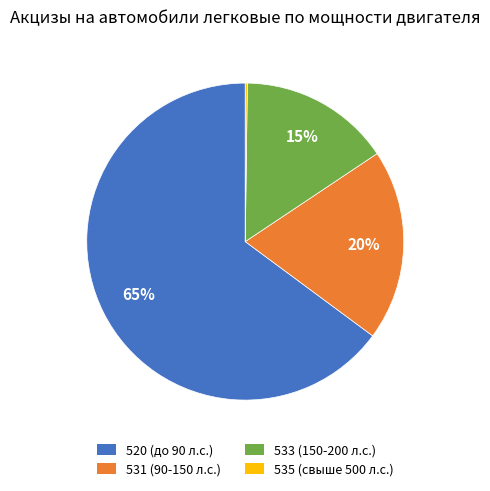

Combined, do 533 (150-200 л.с.) and 520 (до 90 л.с.) account for over 50%?

Yes